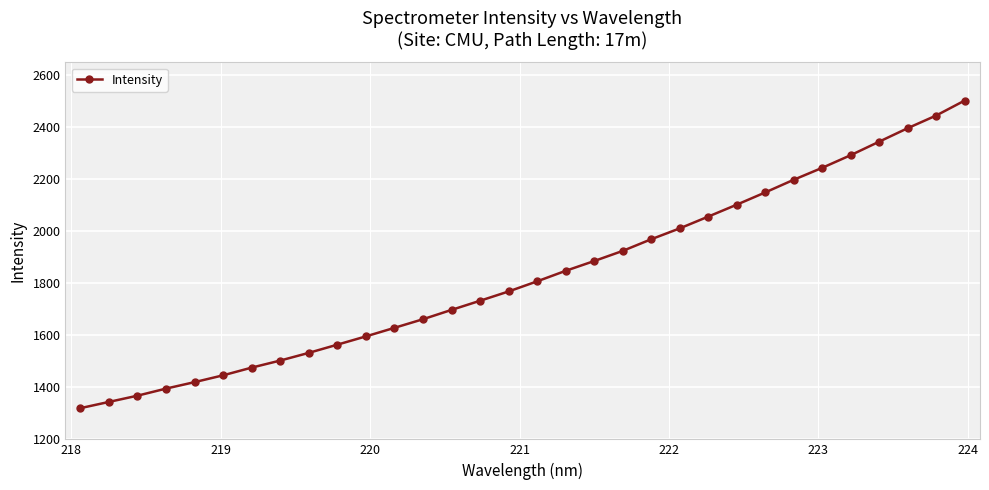

How many lines are shown in the chart?

1